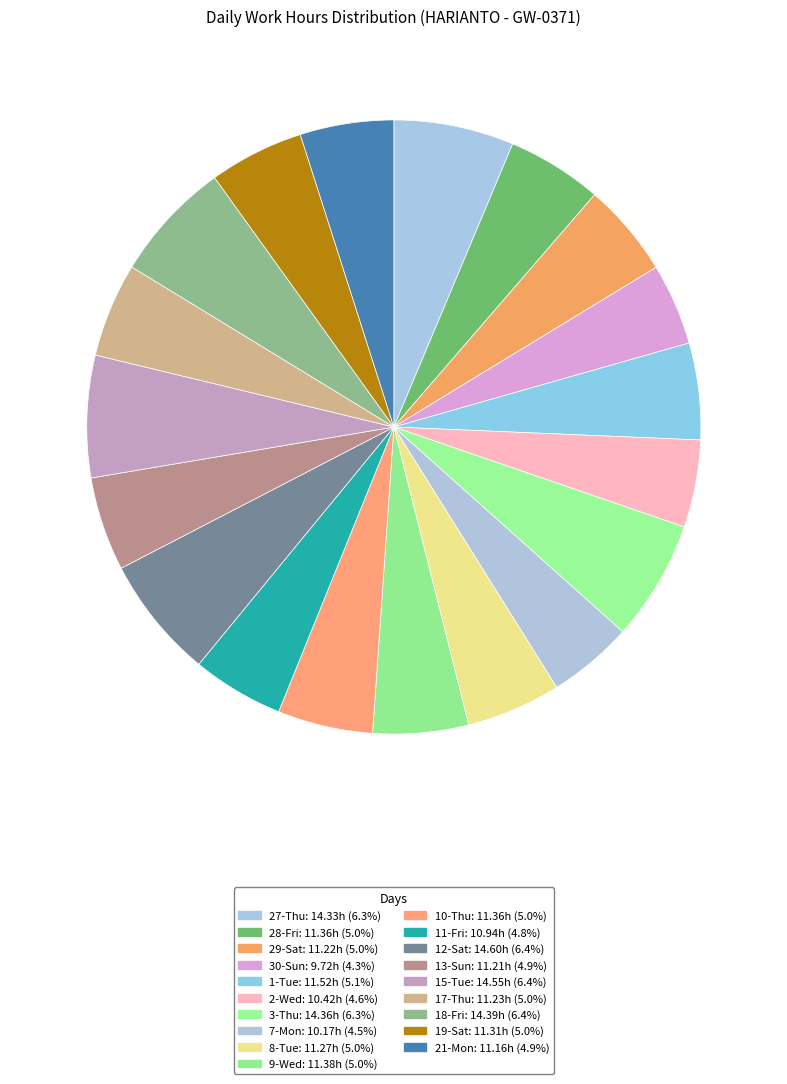

How many slices are in this pie chart?

19